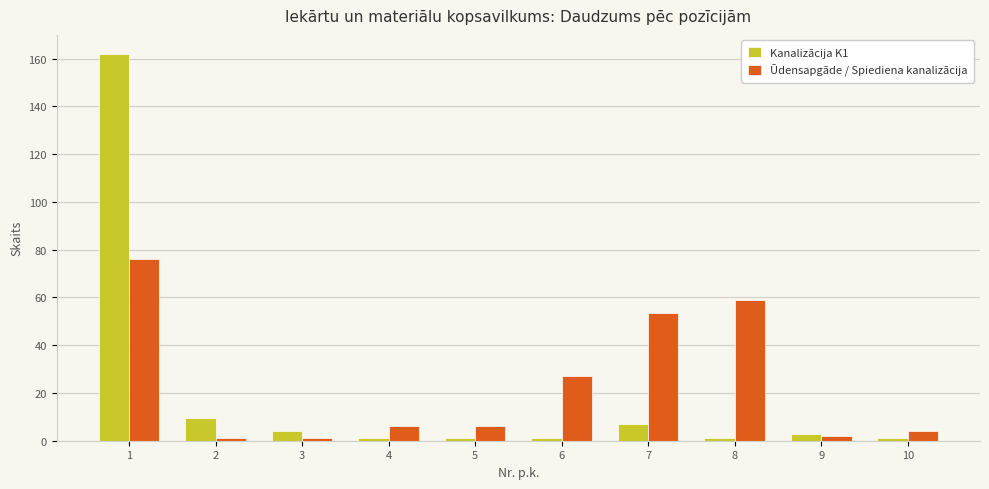

Rank the series by their maximum value, from lowest to highest.

Ūdensapgāde / Spiediena kanalizācija, Kanalizācija K1